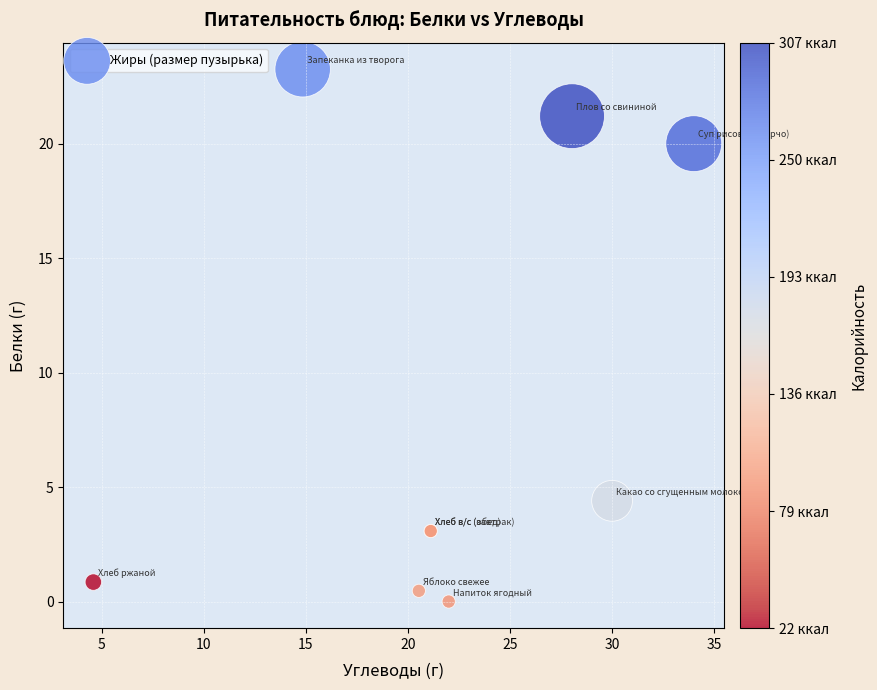

What Y value in the scatter plot is closest to 11?

4.4